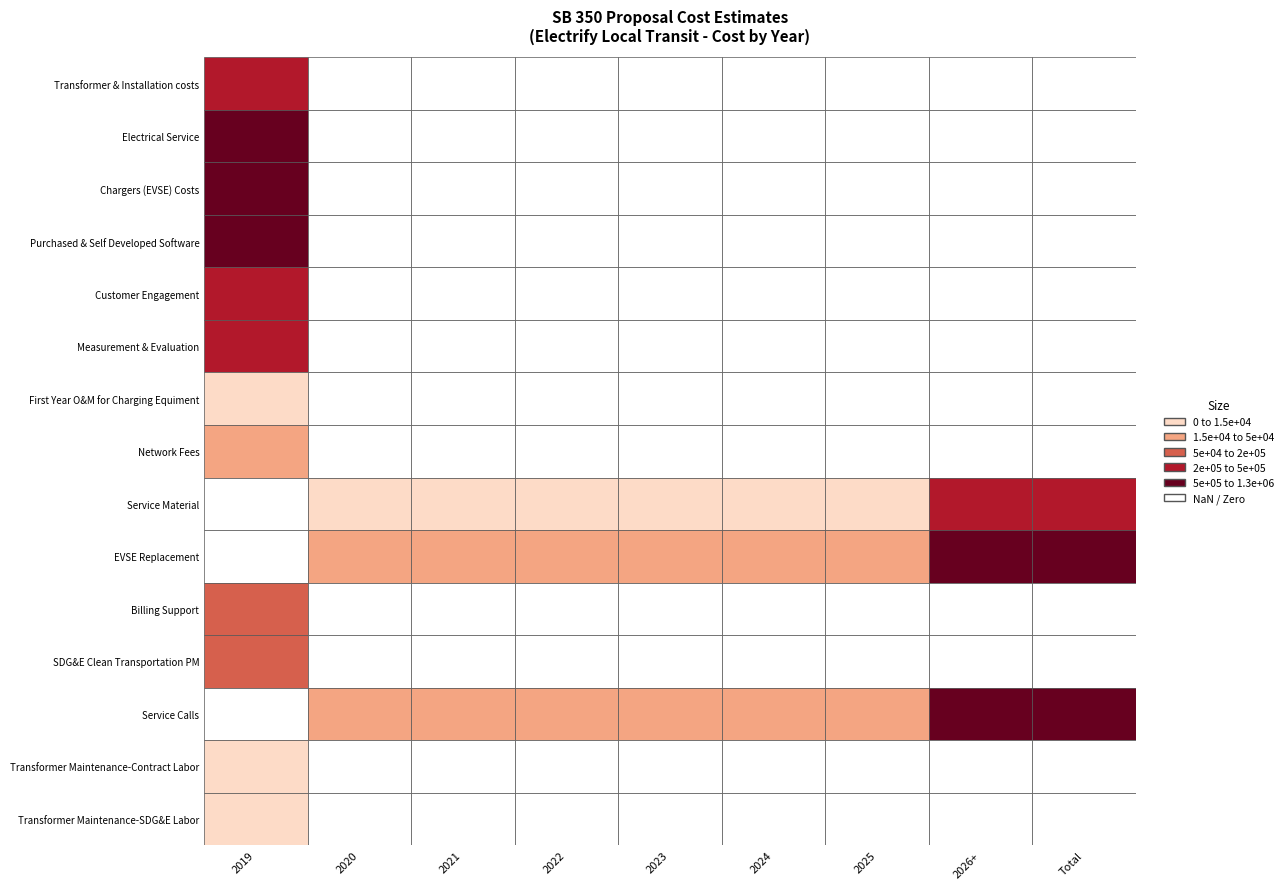

At which category is the sum across all series the highest?

2019